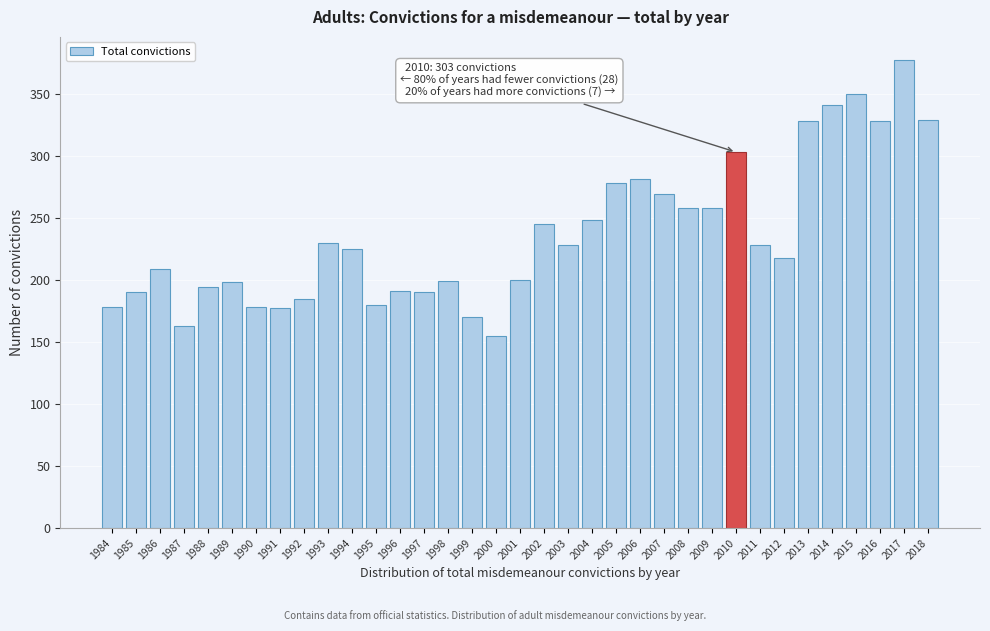

What is the maximum value shown in the chart?

377